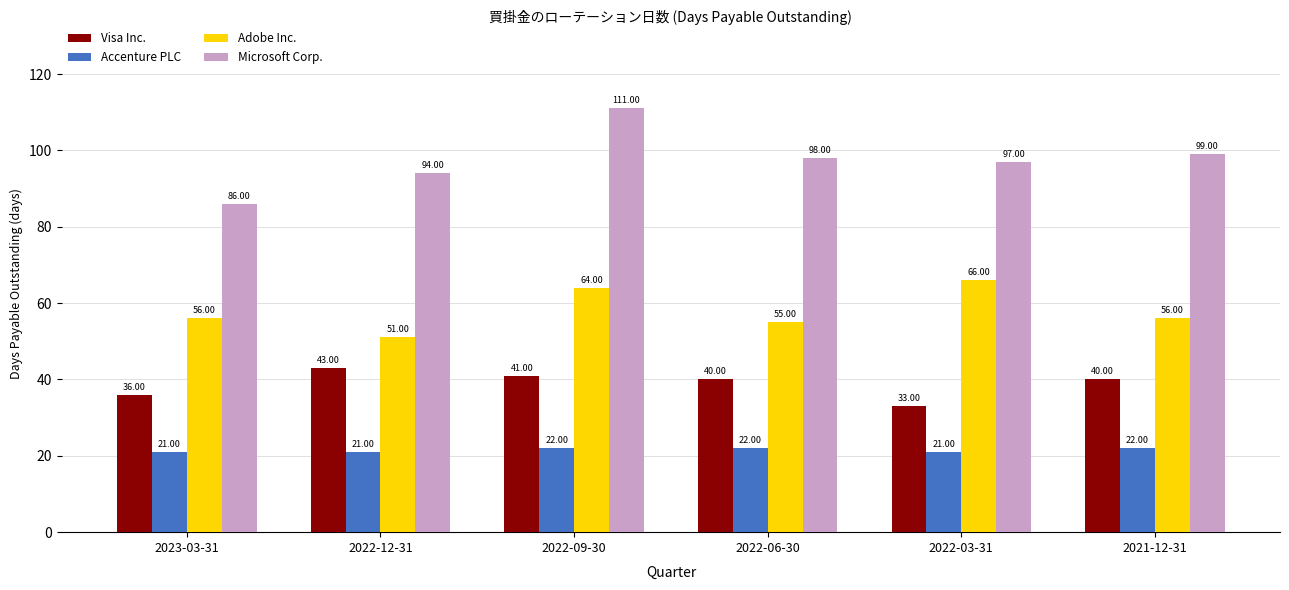

Which series has the largest total across all categories?

Microsoft Corp.